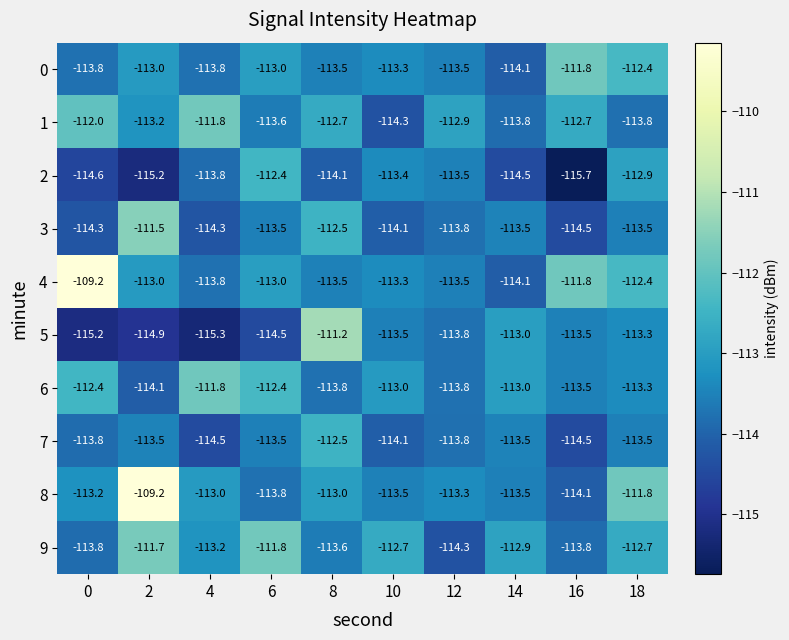

Is the value of 9 at 2 greater than the value of 5 at 2?

Yes